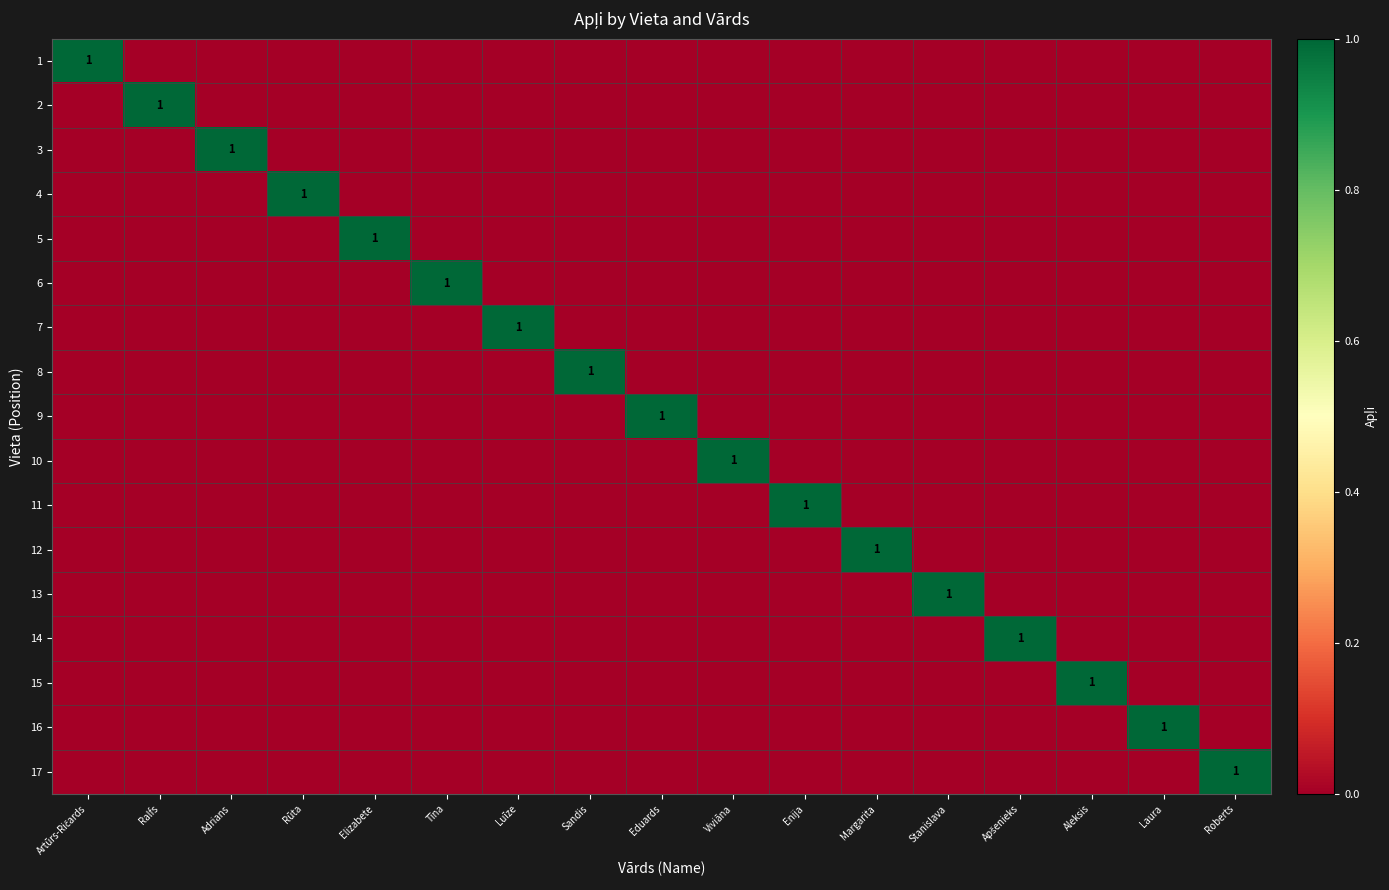

What is the spread (max minus min) of values at Eduards?

1